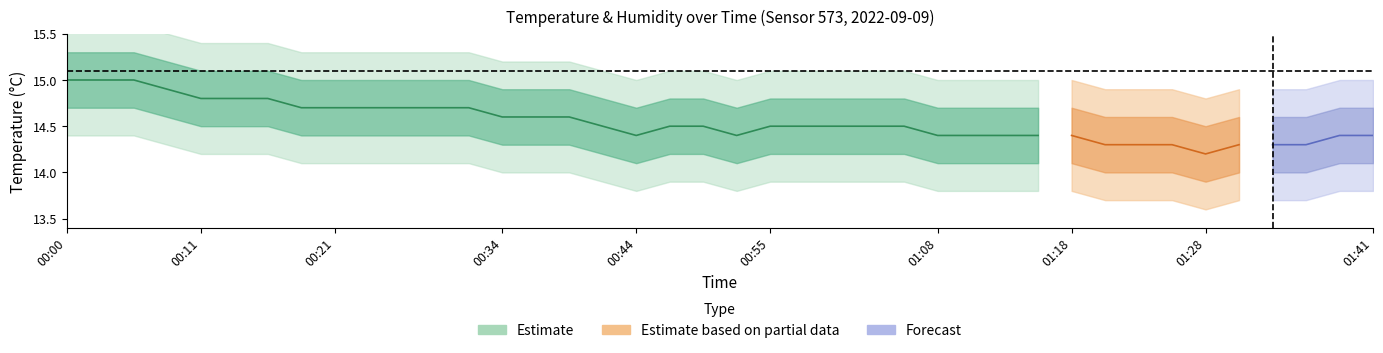

Is the value of temperature at 01:10 greater than the value of humidity at 00:23?

Yes